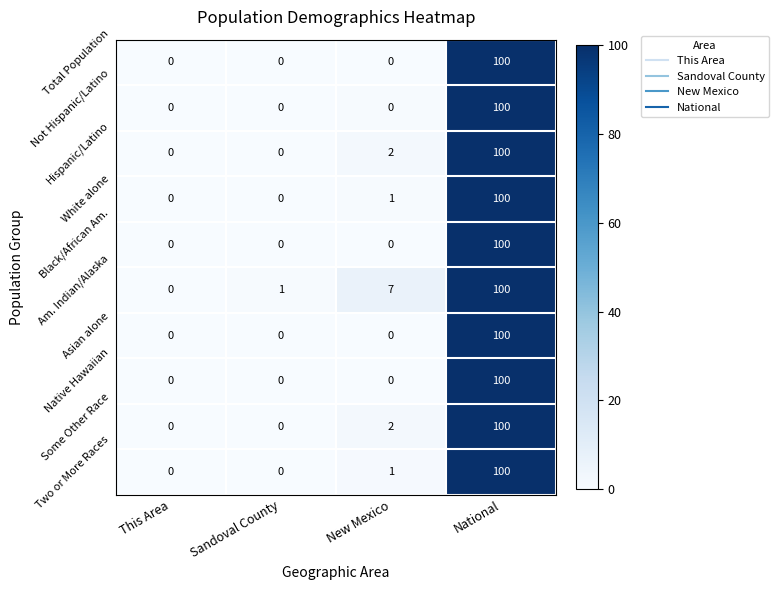

Read the Some Other Race value at National, to the nearest 5.

100